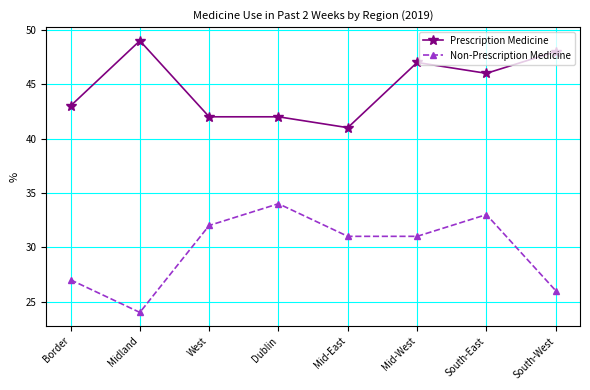

At which category does Prescription Medicine reach its first local peak?

Midland